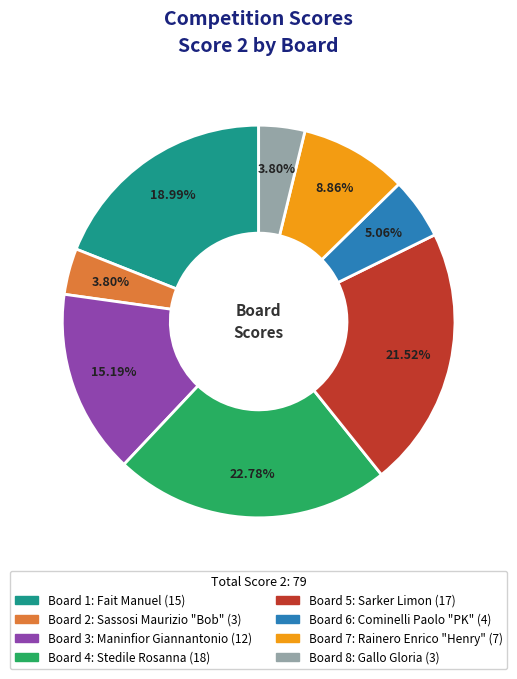

Does any single category account for the majority?

No